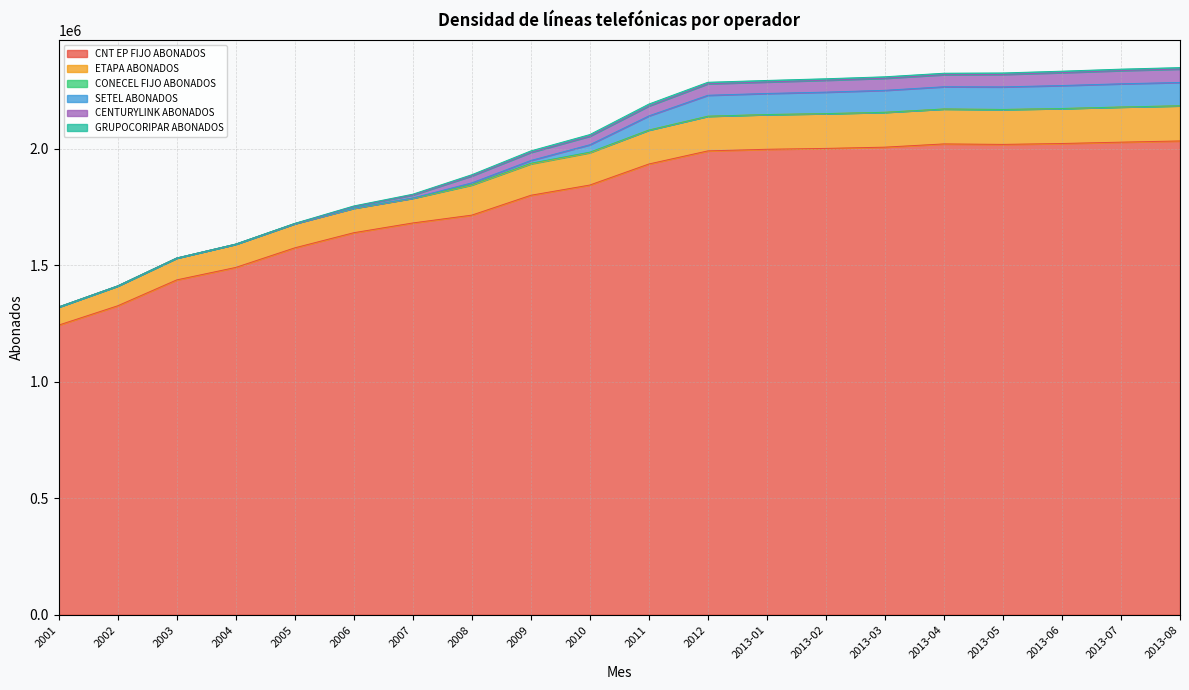

Which has a higher value, 2013-05 or 2007?

2013-05